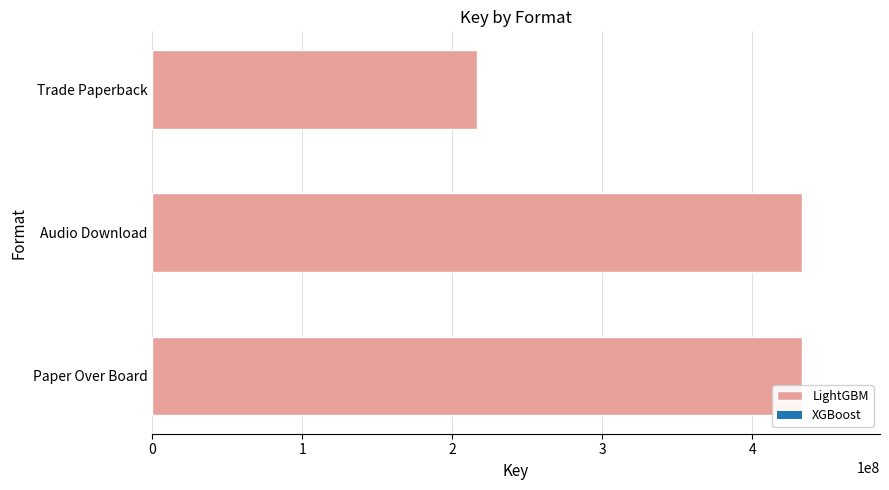

What is the difference between the maximum and minimum values?

216497401